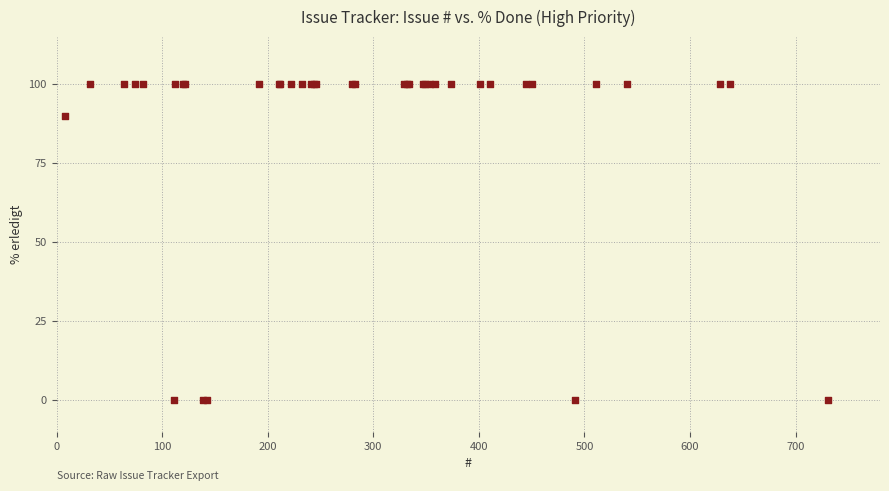

What Y value in the scatter plot is closest to 50?

90